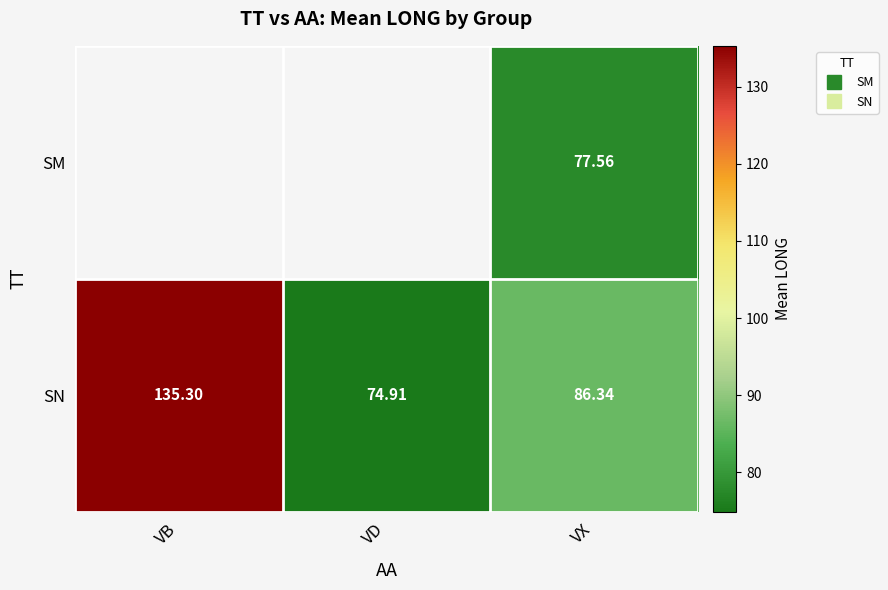

What is the lowest value of the SN series?

74.9